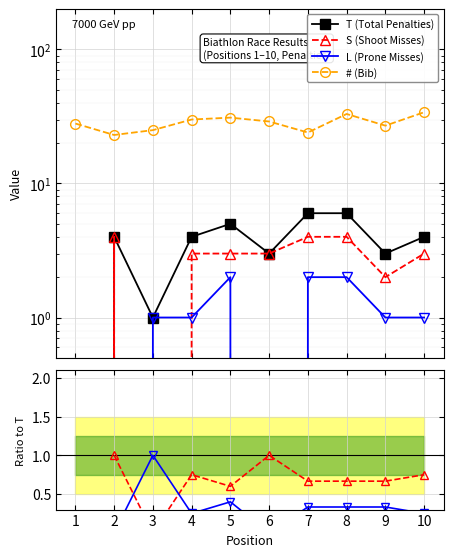

The value of T (Total Penalties) at 7 is 6.0. True or false?

True